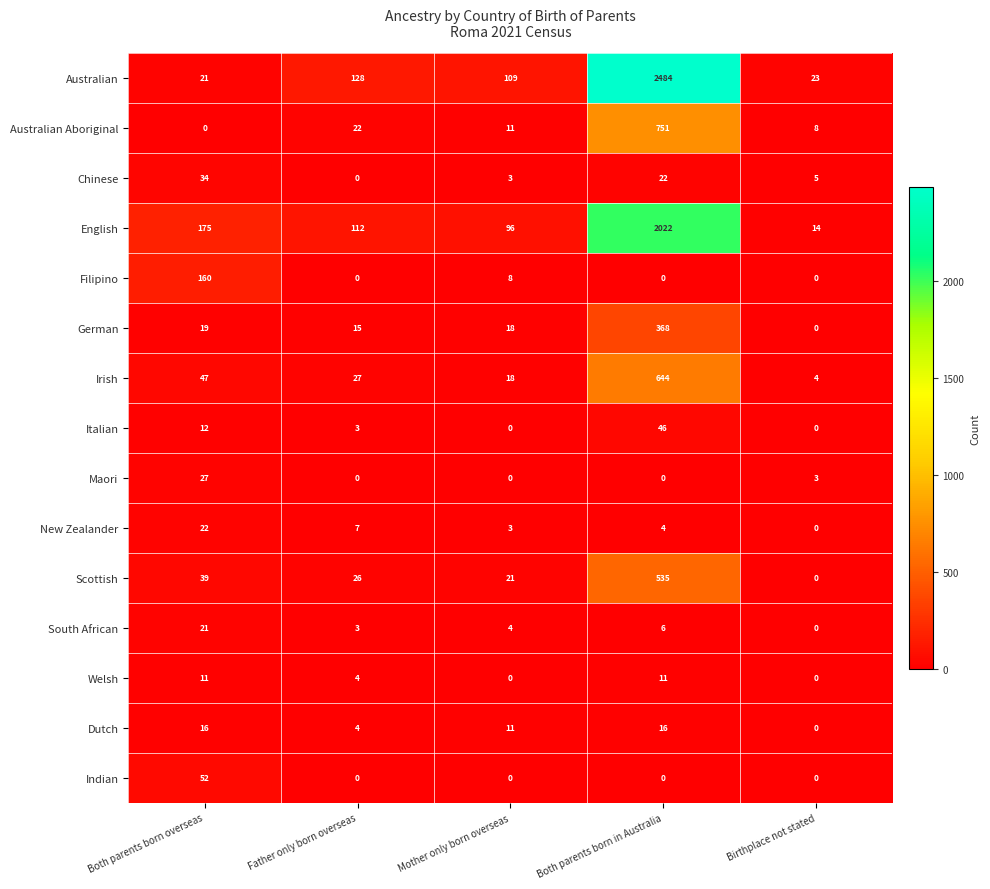

Which category has the highest value across all series?

Both parents born in Australia